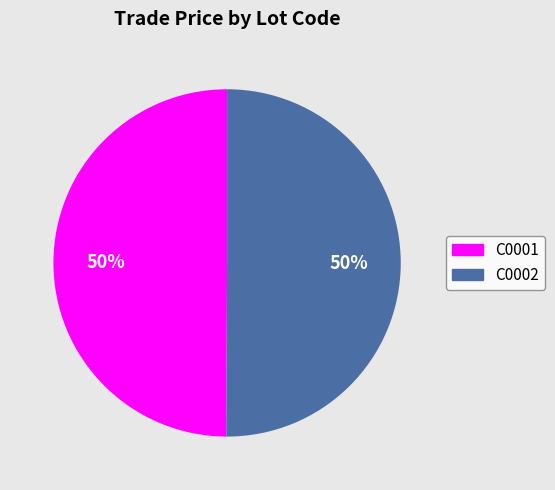

How many slices are in this pie chart?

2